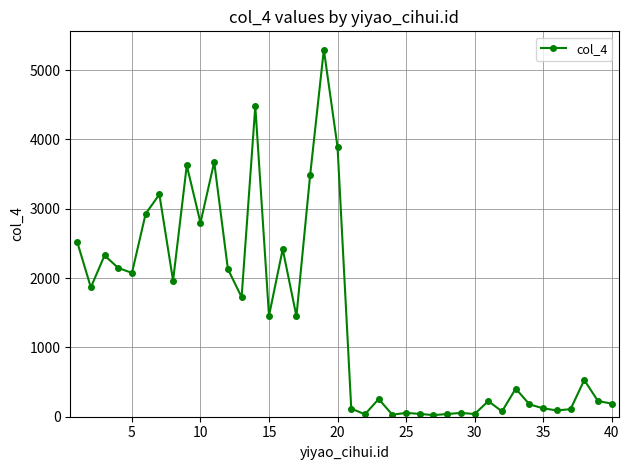

What is the average value?

1457